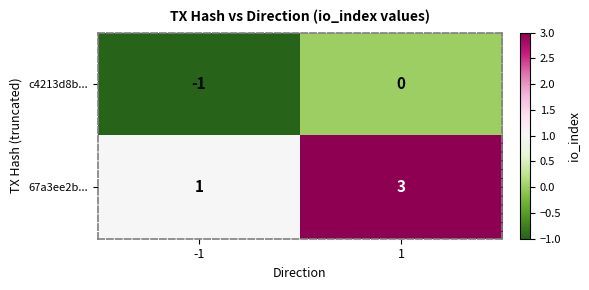

Which series has the largest range (max minus min)?

67a3ee2b...